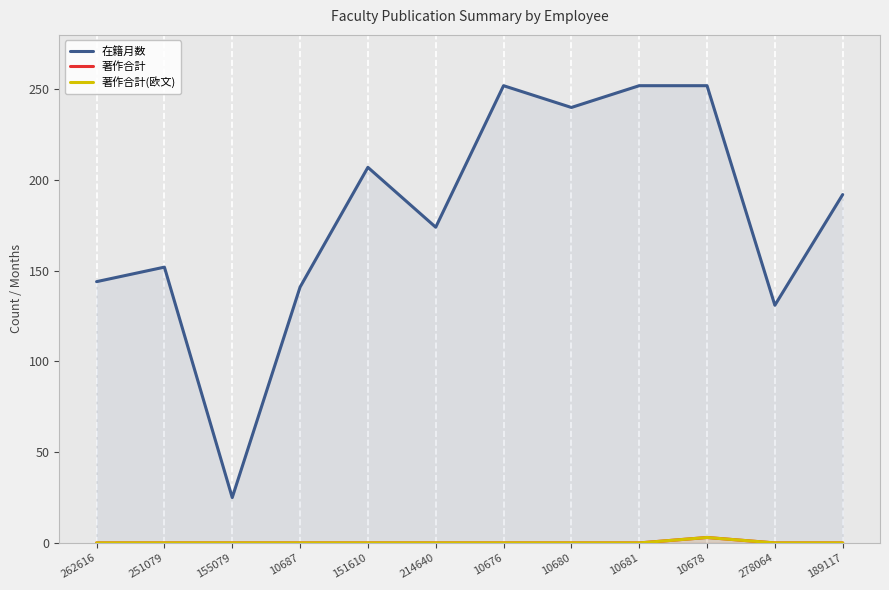

What is the difference between the maximum and minimum values in the 在籍月数 series?

227